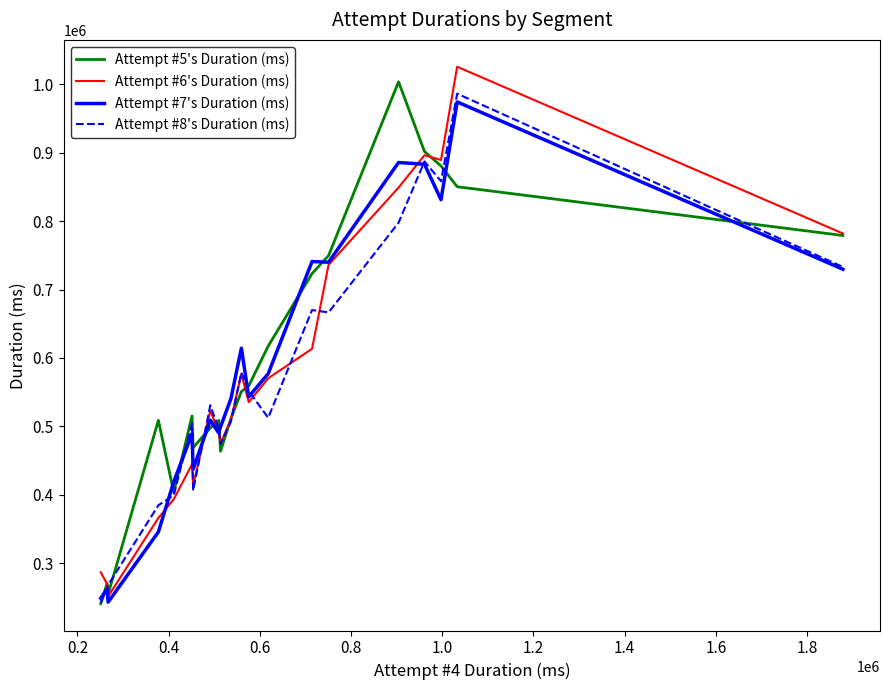

What is the minimum value for Attempt #6's Duration (ms)?

251037